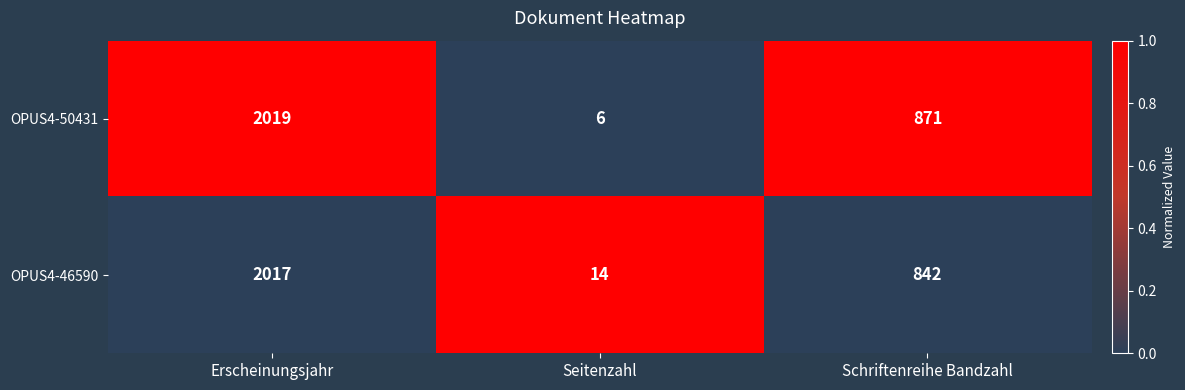

At which label does OPUS4-46590 first exceed 842?

Erscheinungsjahr